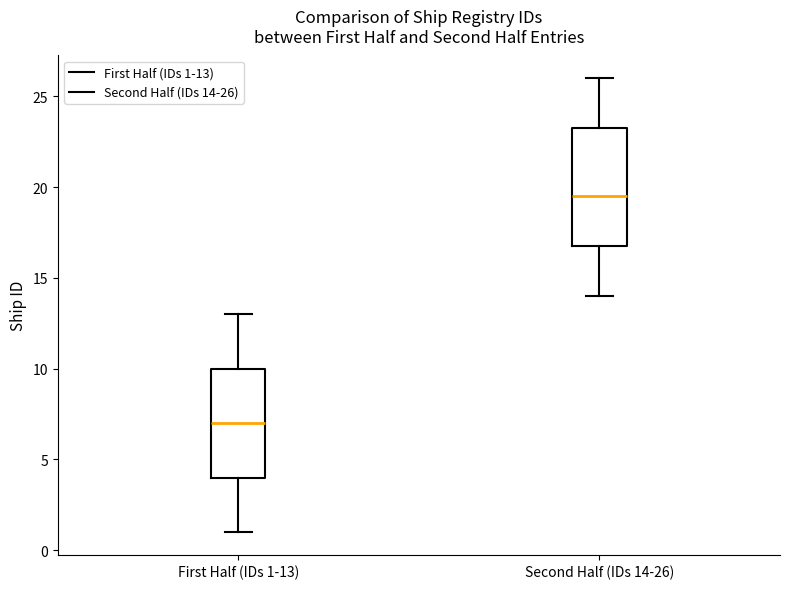

Where does the upper whisker of the box for Second Half (IDs 14-26) end on the y-axis? The values are not printed on the chart, so give them approximately, as read against the axis.

26.0